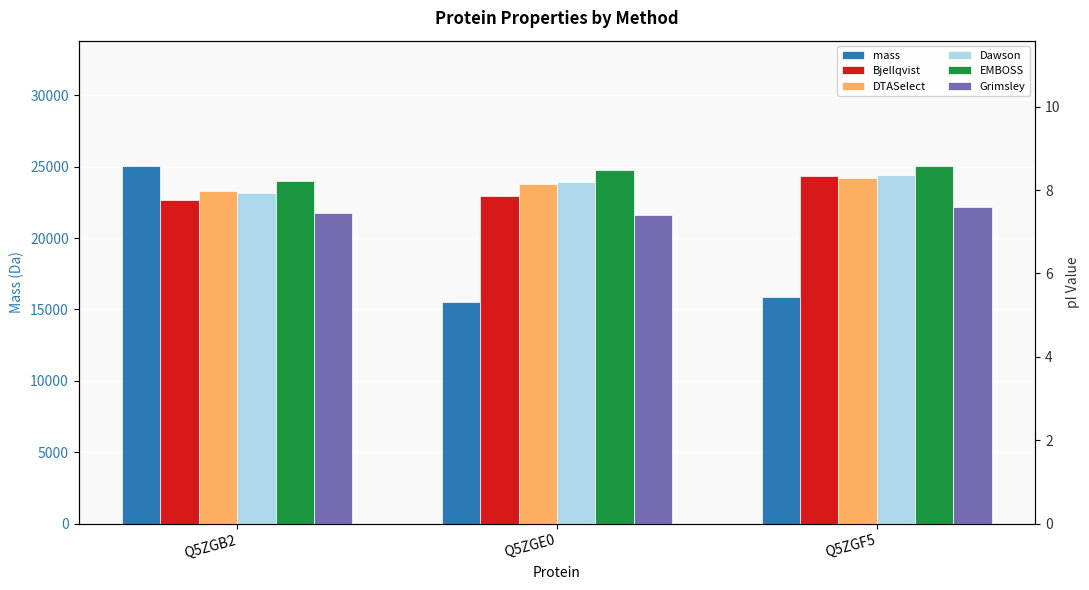

How many groups of bars are there?

3